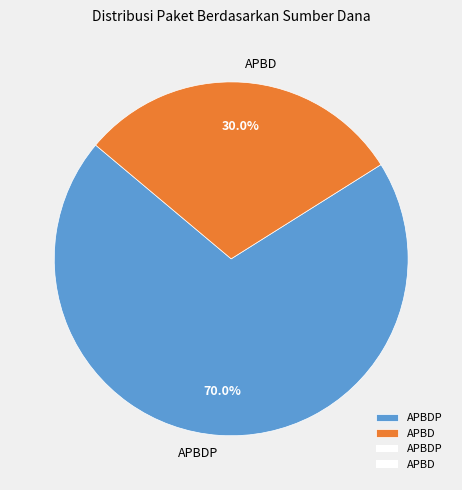

How many segments does this pie chart have?

2